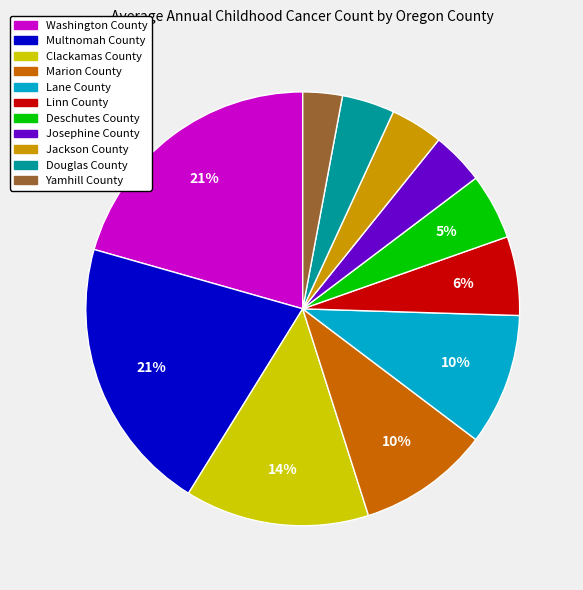

Which category has the smallest portion of the pie?

Yamhill County